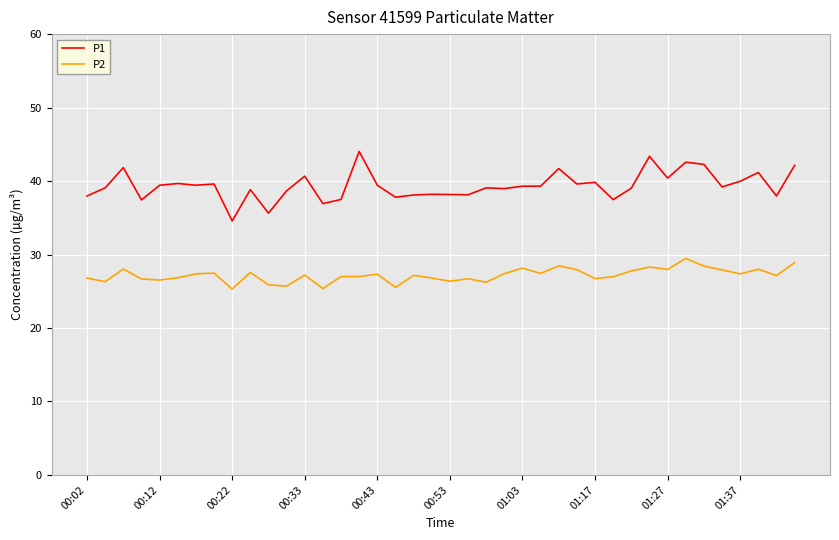

Which series has the widest spread of values?

P1